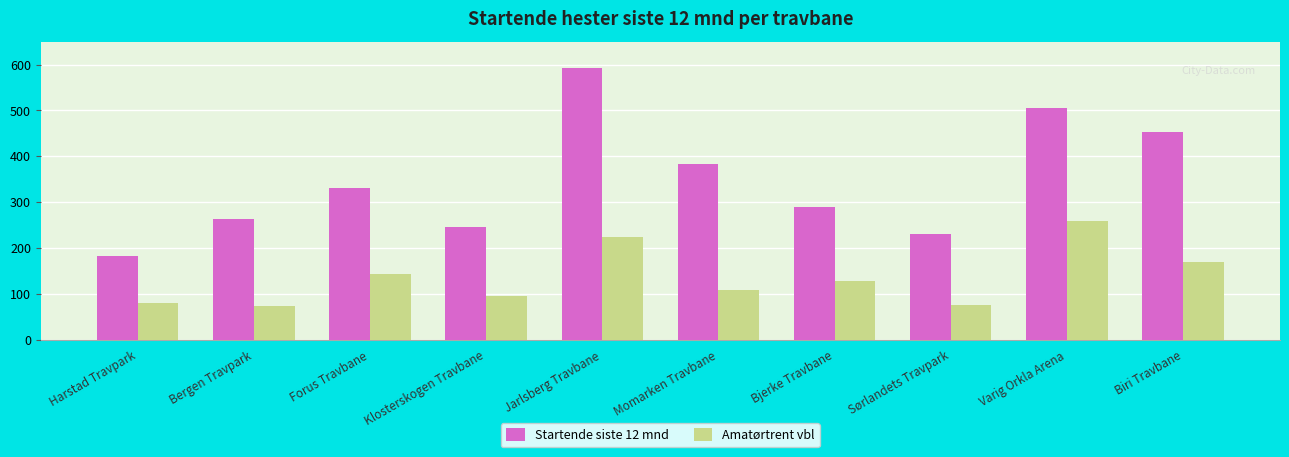

What is the difference between the maximum and minimum values in the Amatørtrent vbl series?

186